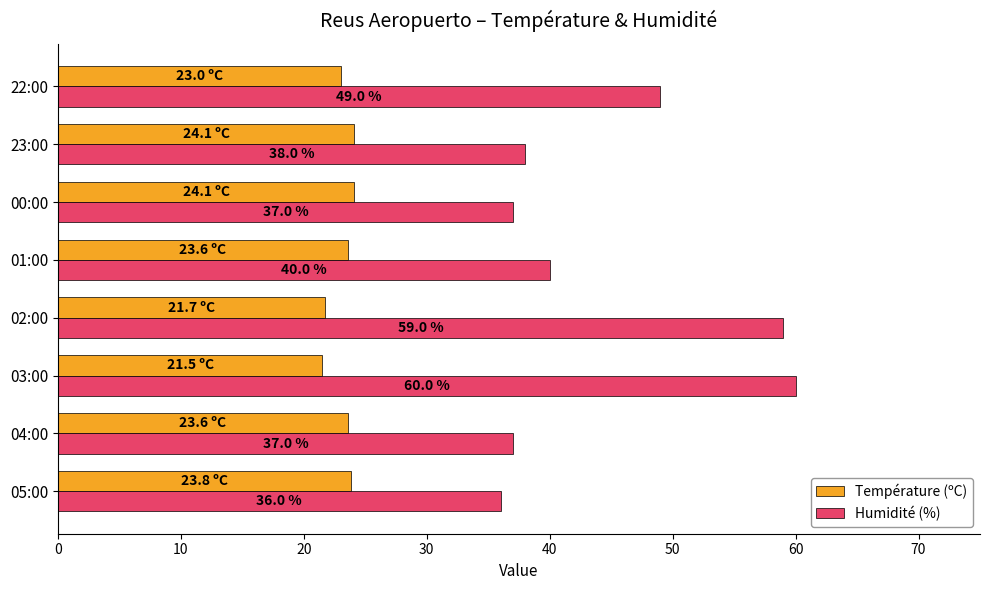

Rank the series by their average value, from lowest to highest.

Température (ºC), Humidité (%)